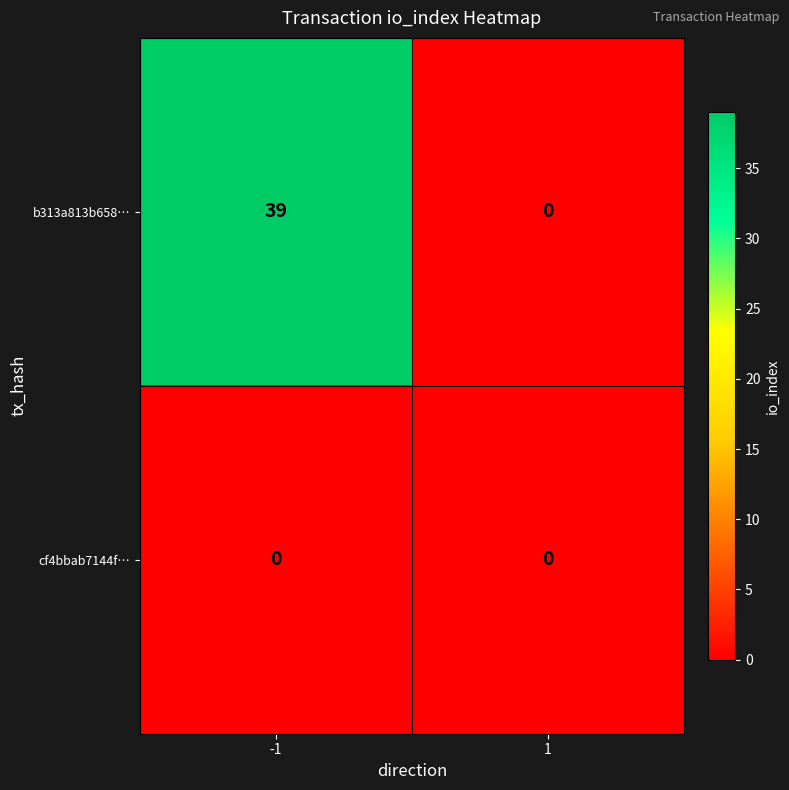

How many categories are shown in the chart?

2